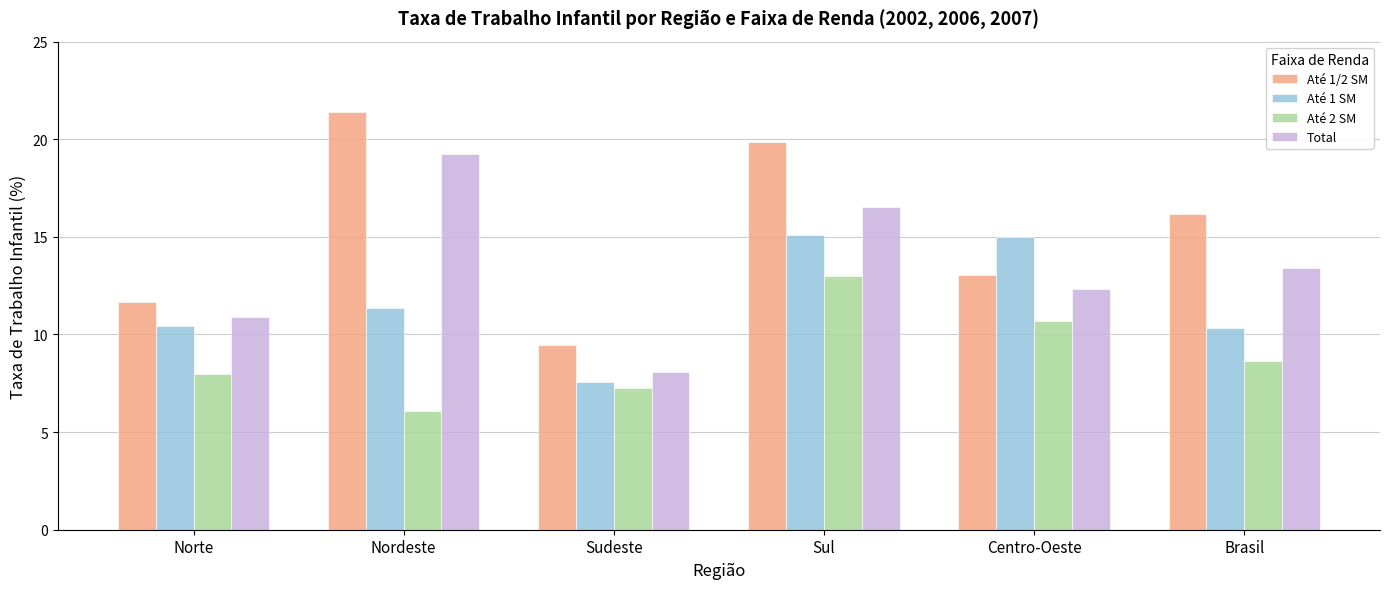

Between Norte and Centro-Oeste, which series saw the biggest shift?

Até 1 SM